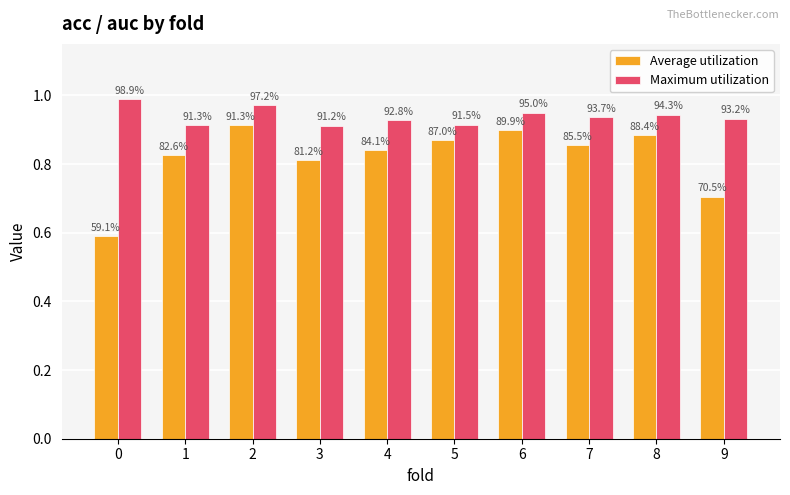

Are the bars horizontal?

No